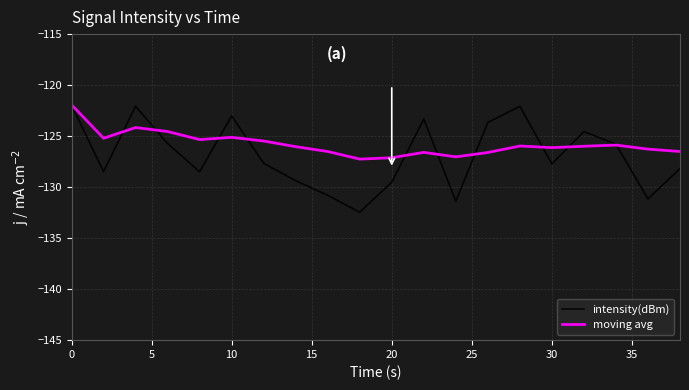

List the series in order of their overall mean, highest first.

moving avg, intensity(dBm)